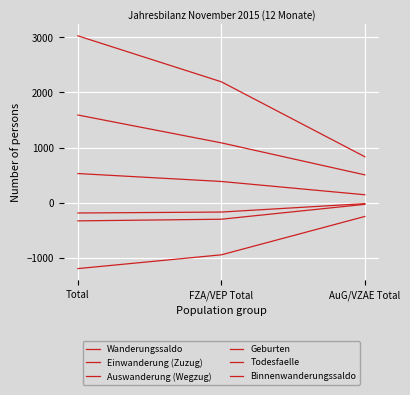

How many lines are shown in the chart?

6